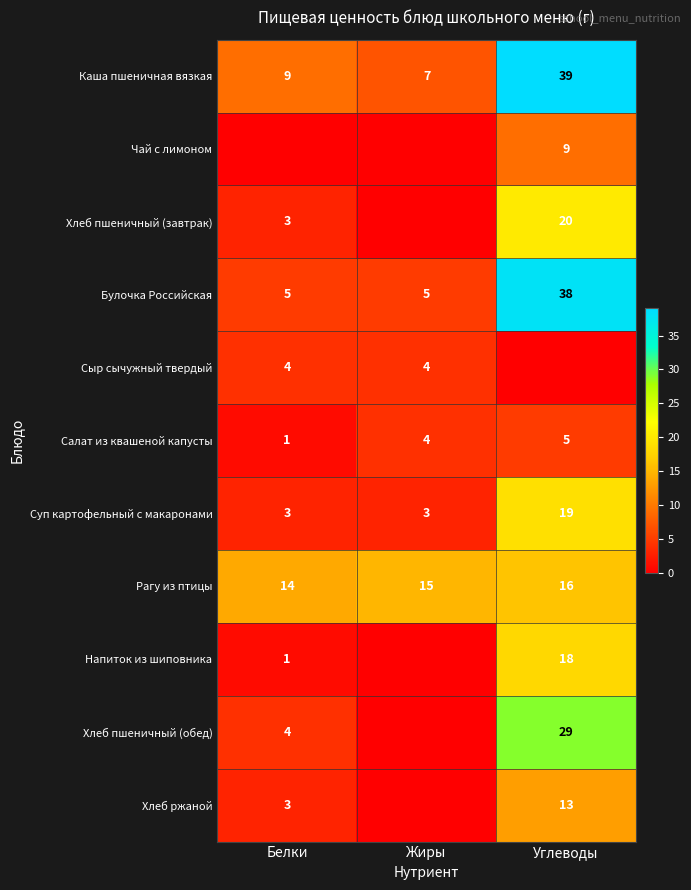

What is the average value of the Булочка Российская series?

16